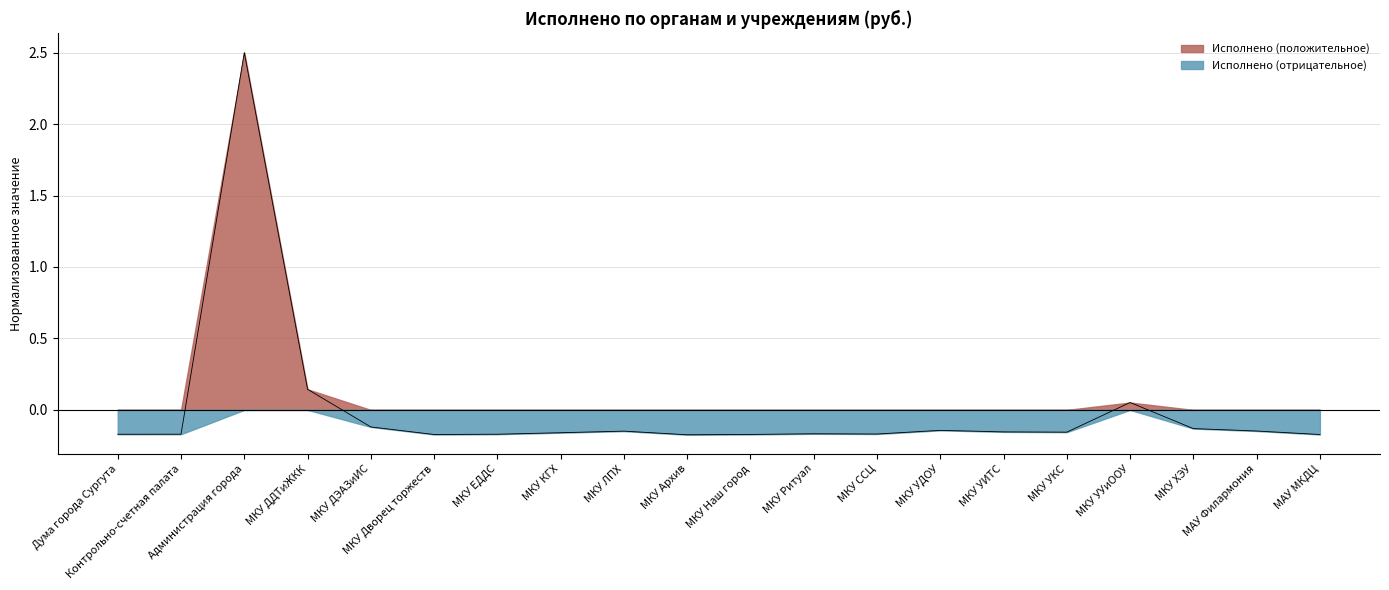

Rank the categories by value from lowest to highest.

МКУ Архив, МАУ МКДЦ, МКУ Дворец торжеств, МКУ Наш город, Дума города Сургута, МКУ ЕДДС, Контрольно-счетная палата, МКУ ССЦ, МКУ Ритуал, МКУ КГХ, МКУ УКС, МКУ УИТС, МКУ ЛПХ, МАУ Филармония, МКУ УДОУ, МКУ ХЭУ, МКУ ДЭАЗиИС, МКУ УУиООУ, МКУ ДДТиЖКК, Администрация города